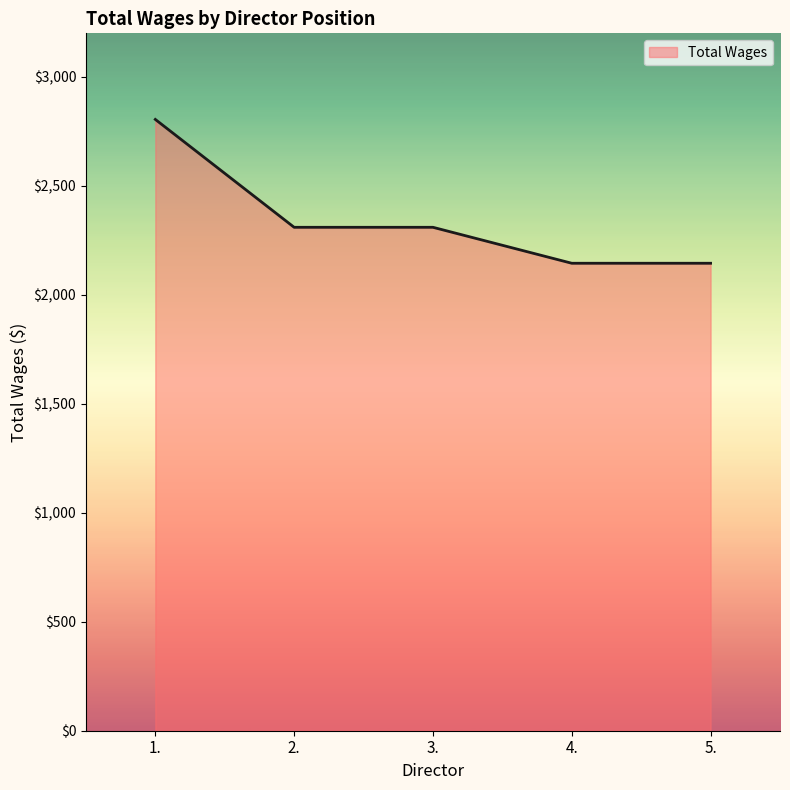

What is the sum of the values at 1. and 5.?

4950